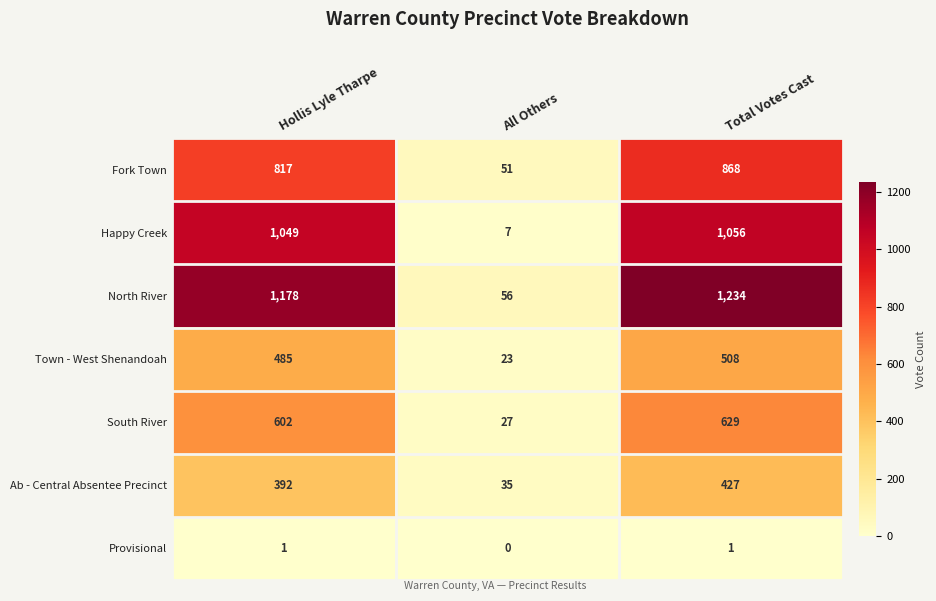

How many values in the Fork Town series exceed 817?

1